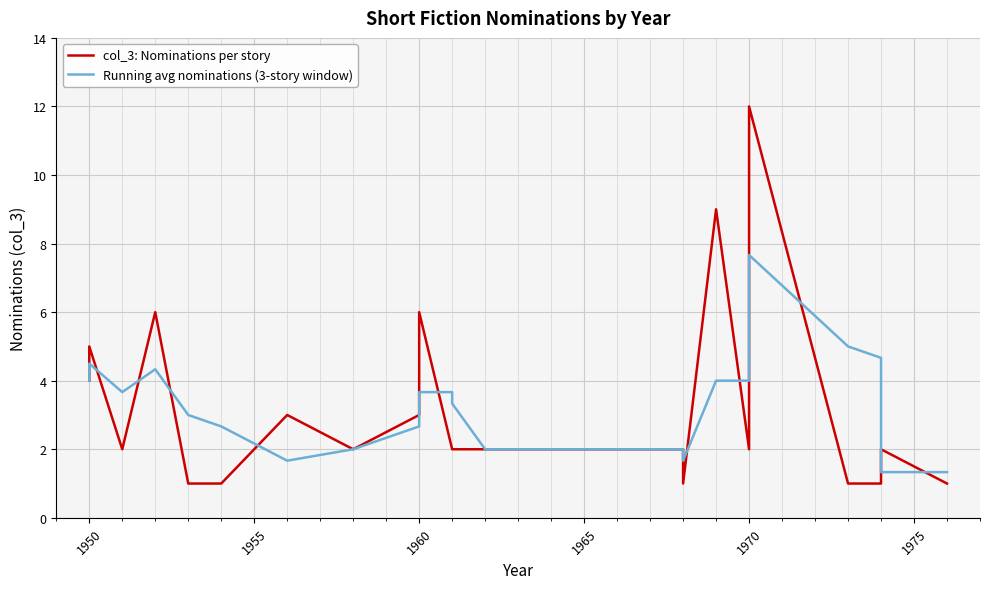

The value of Running avg nominations (3-story window) at 1955 is 5.5. True or false?

False